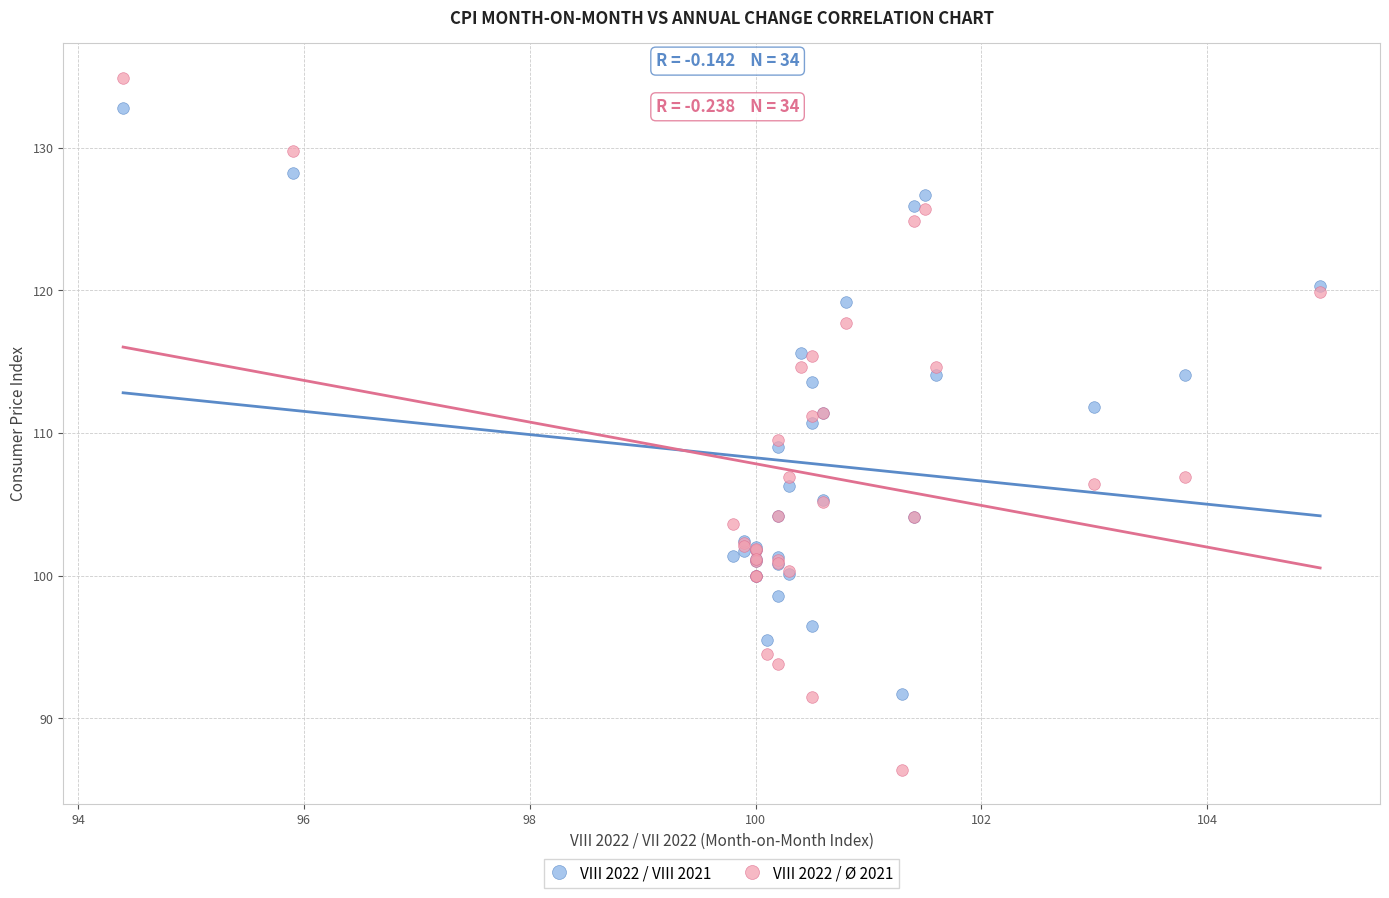

Which series has the widest spread of Y values?

VIII 2022 / Ø 2021